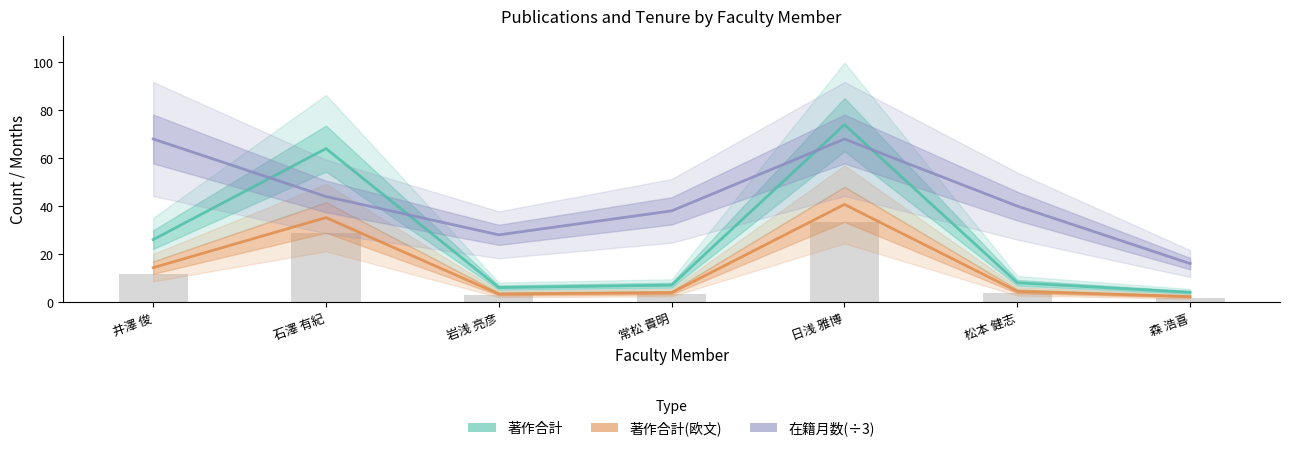

Read the 著作合計(欧文) value at 松本 健志.

4.4